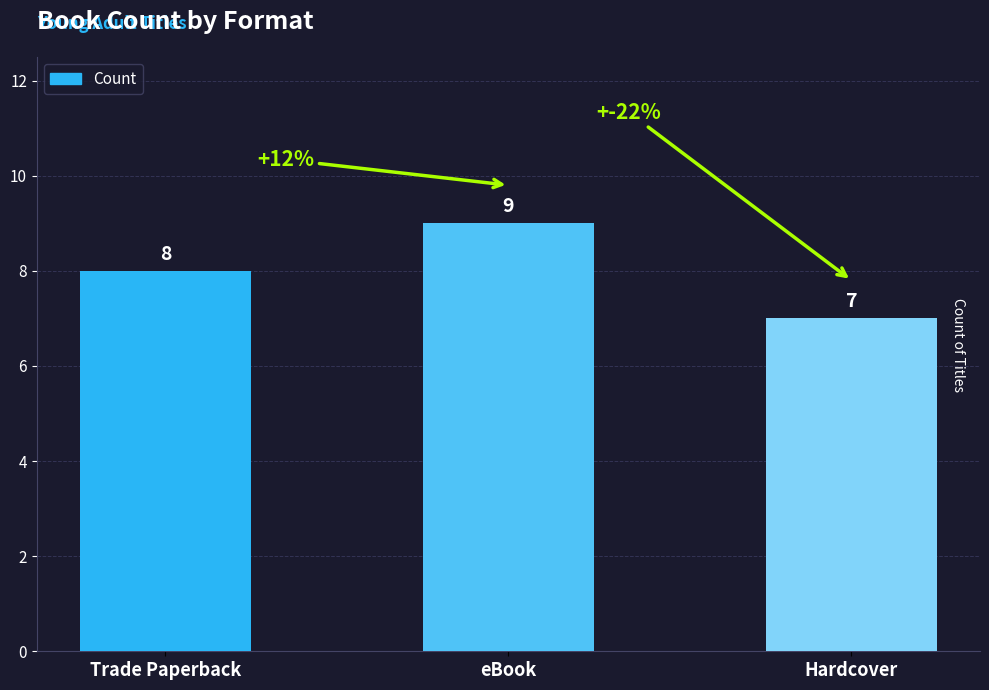

How many categories are shown in the chart?

3